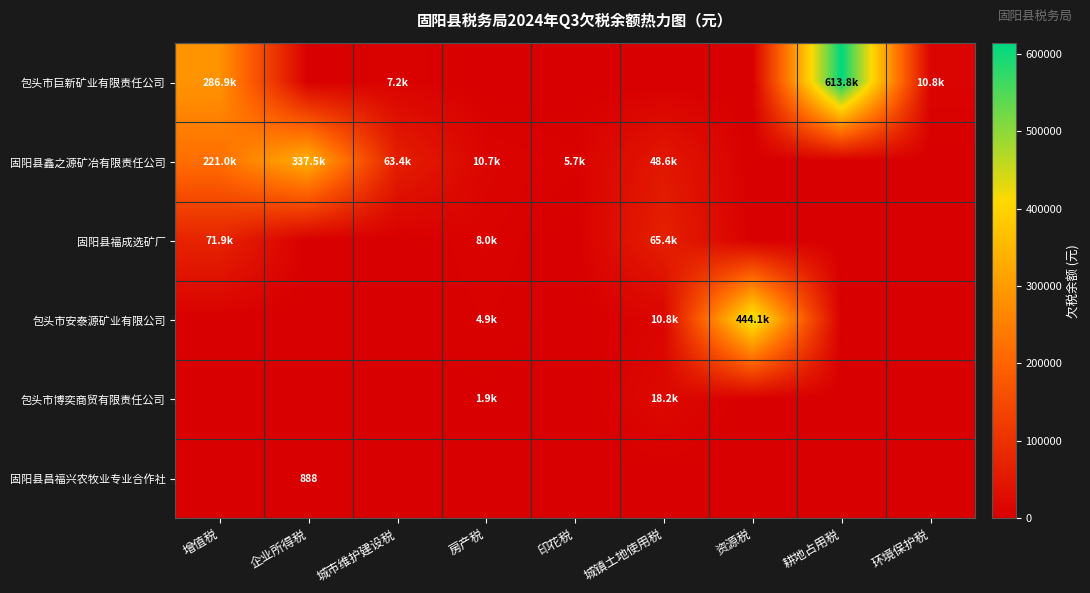

The value of 包头市巨新矿业有限责任公司 at 印花税 is 0.0. True or false?

True